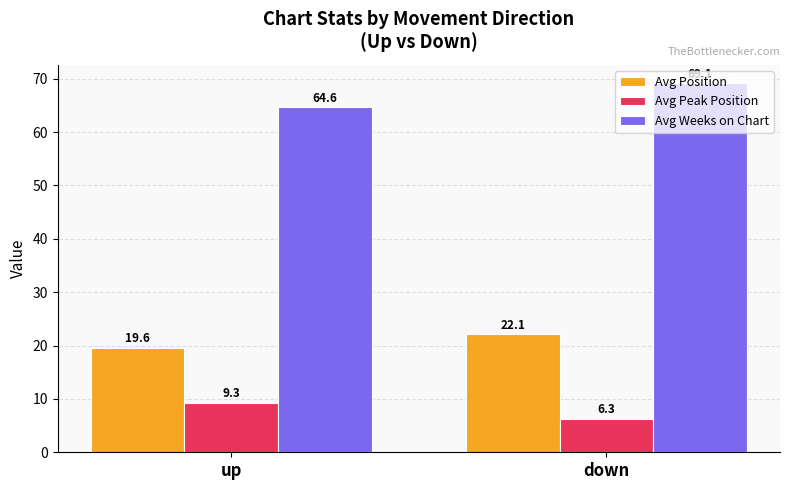

Which series has the widest spread of values?

Avg Weeks on Chart